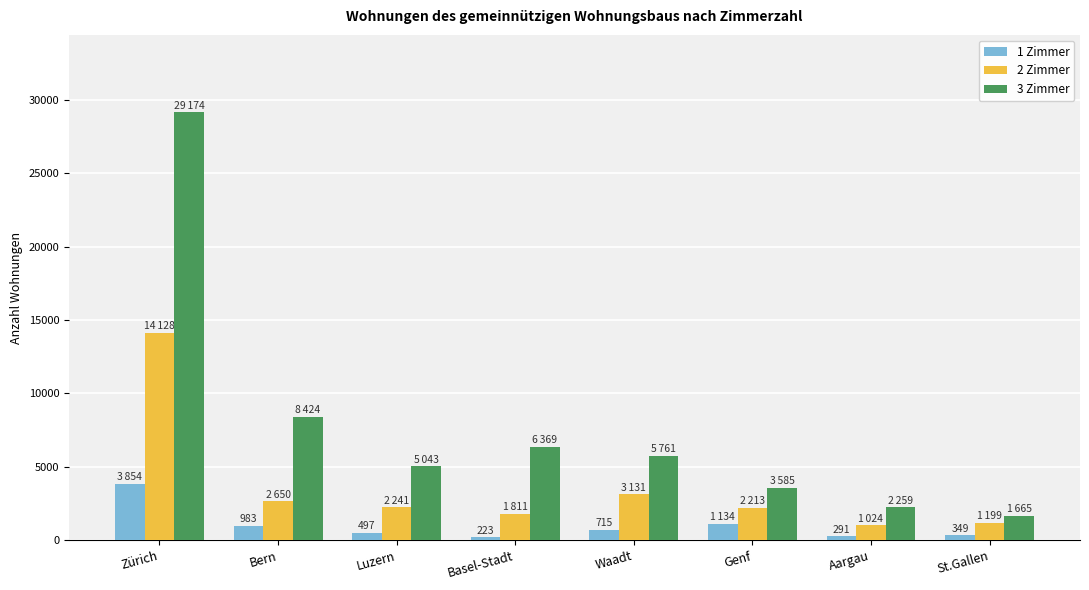

The value of 3 Zimmer at Zürich is 29174. True or false?

True